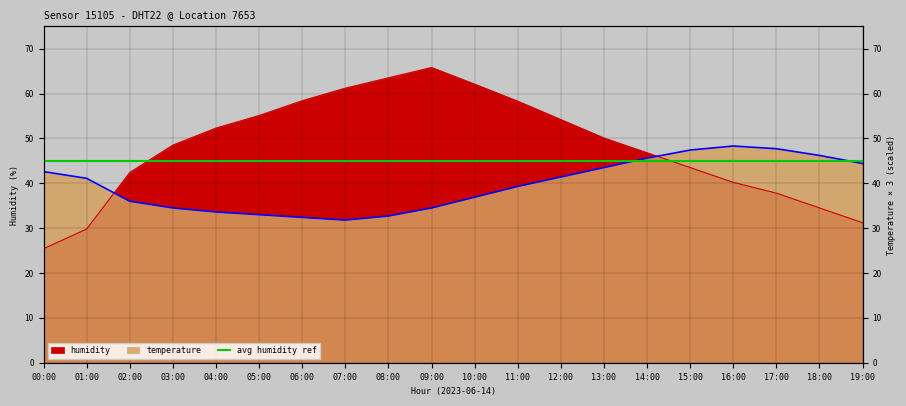

Between 04:00 and 06:00, which series saw the biggest shift?

humidity